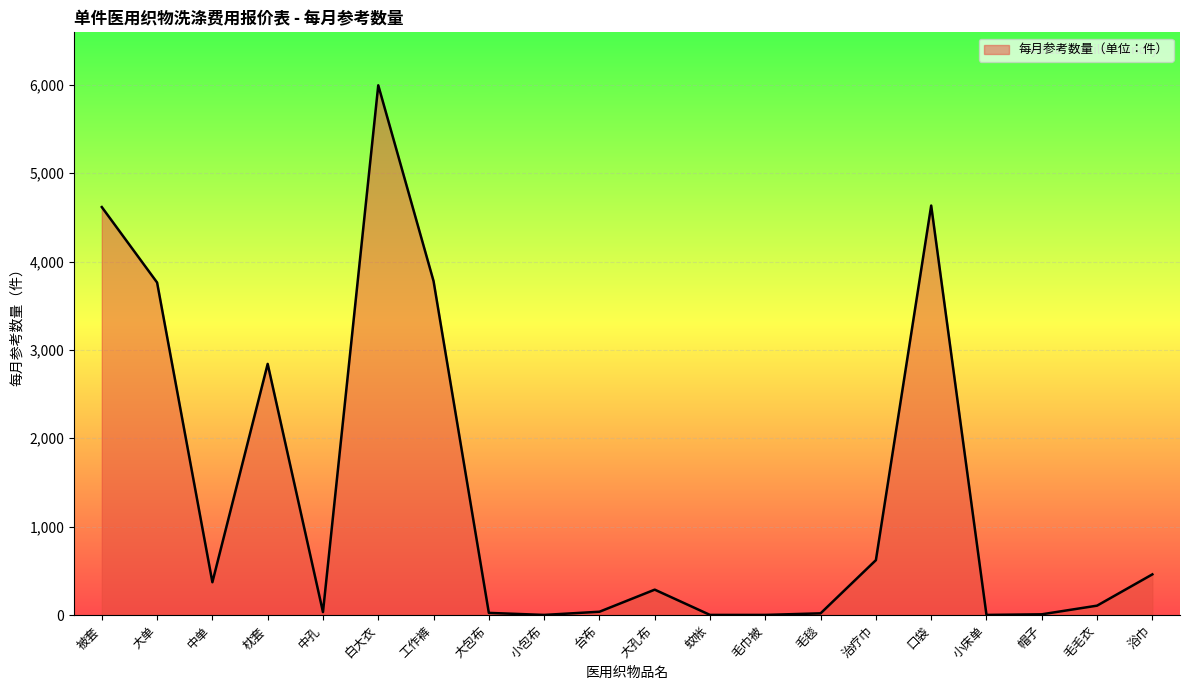

How many lines are shown in the chart?

1